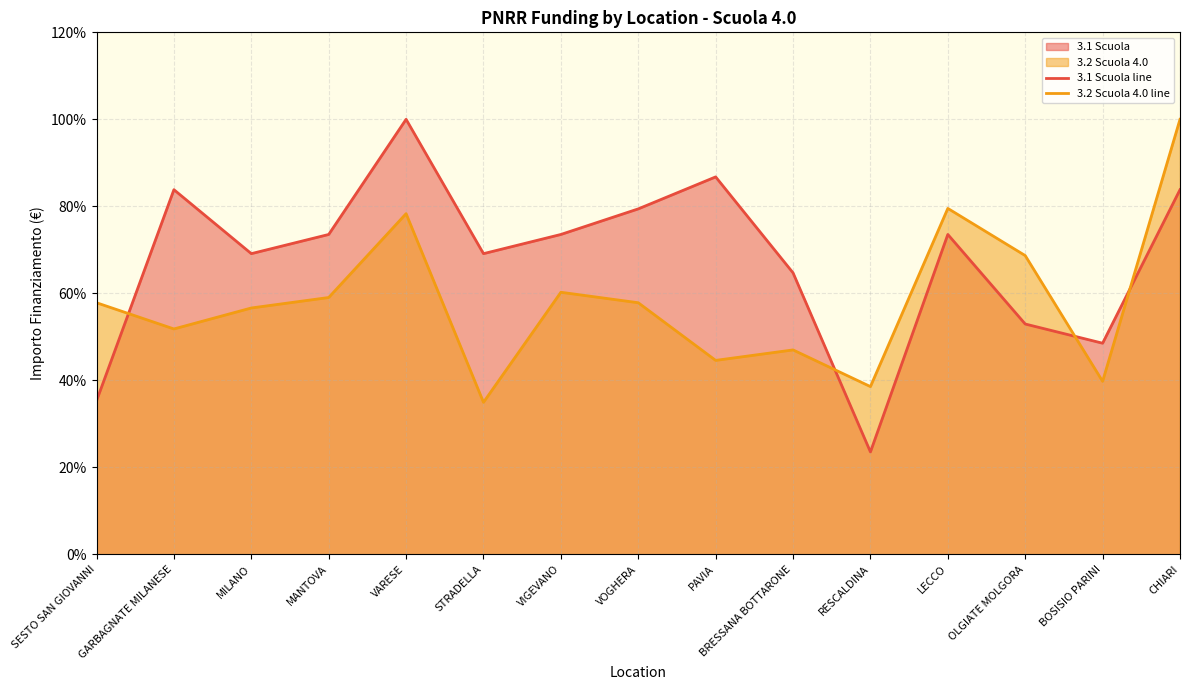

What is the average value of the 3.2 Scuola 4.0 line series?

58.3